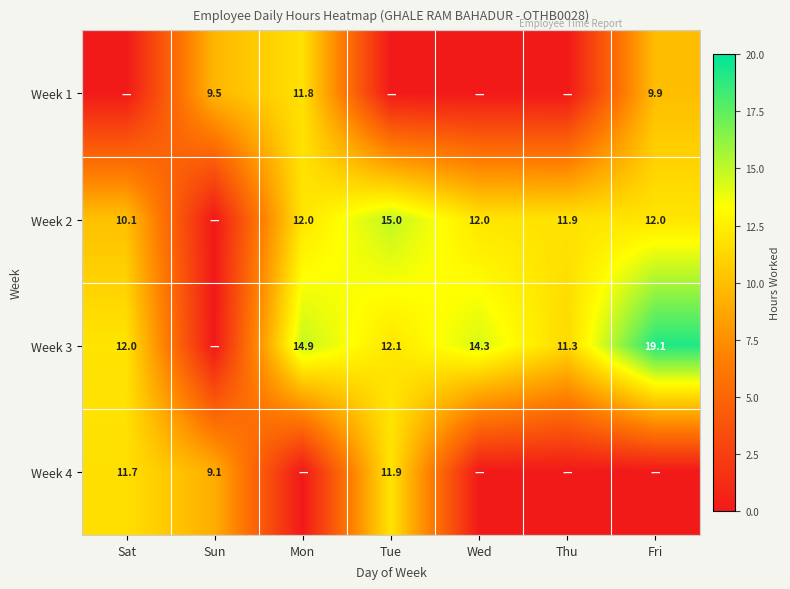

The Week 3 series shows 26.5 at Fri. True or false?

False